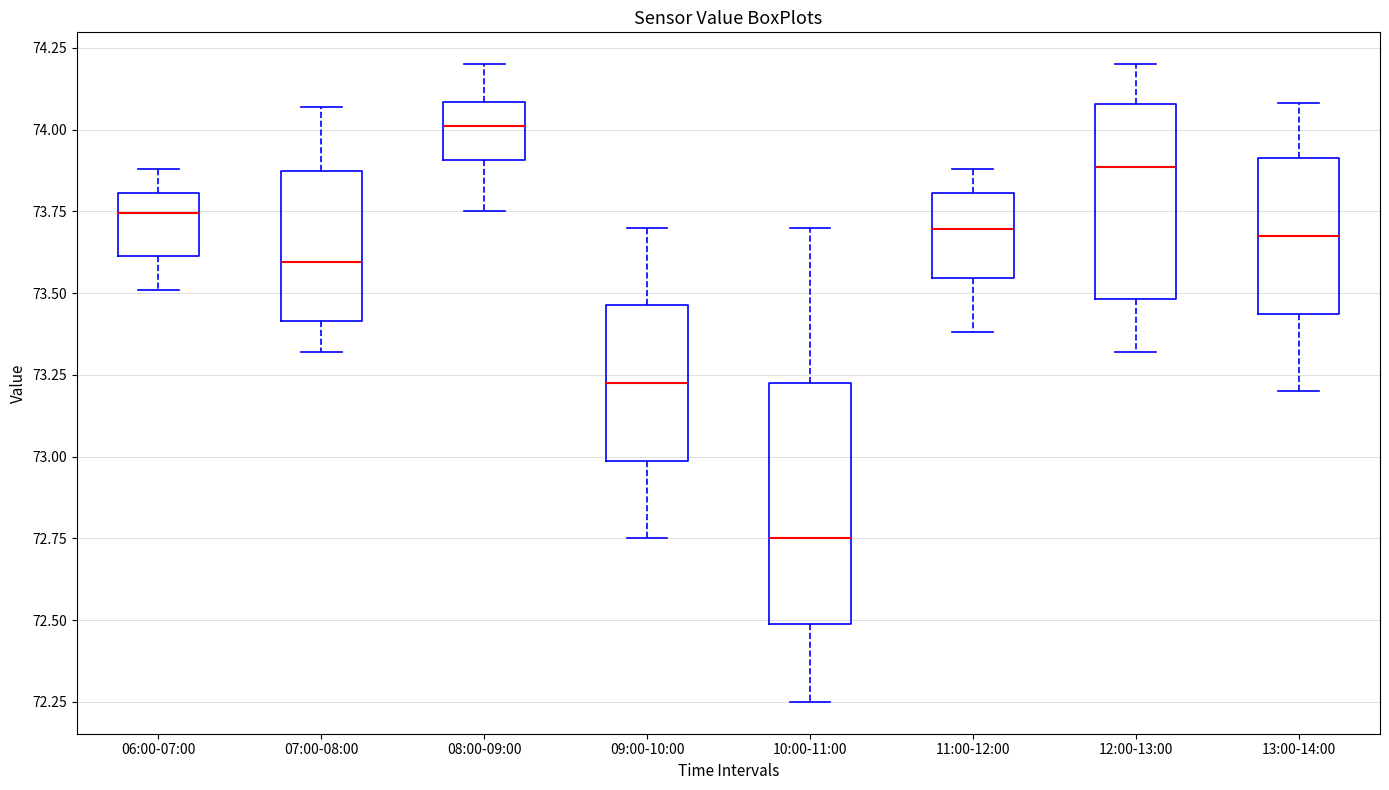

Reading left to right, read every box against the y-axis: the position of its median line, the range the box covers, and the ends of its whiskers. The values are not printed on the chart, so give them approximately, as read against the axis.

06:00-07:00: median 73.75, box 73.60 to 73.80, whiskers 73.50 to 73.90
07:00-08:00: median 73.60, box 73.40 to 73.85, whiskers 73.30 to 74.05
08:00-09:00: median 74.00, box 73.90 to 74.10, whiskers 73.75 to 74.20
09:00-10:00: median 73.25, box 73.00 to 73.45, whiskers 72.75 to 73.70
10:00-11:00: median 72.75, box 72.50 to 73.25, whiskers 72.25 to 73.70
11:00-12:00: median 73.70, box 73.55 to 73.80, whiskers 73.40 to 73.90
12:00-13:00: median 73.90, box 73.50 to 74.10, whiskers 73.30 to 74.20
13:00-14:00: median 73.70, box 73.45 to 73.90, whiskers 73.20 to 74.10